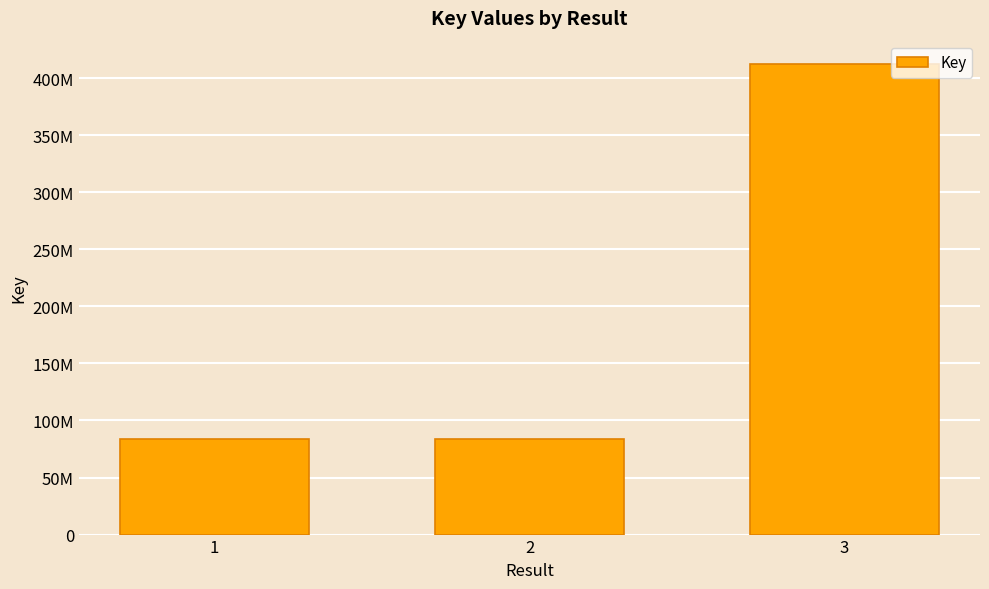

Are the bars horizontal?

No